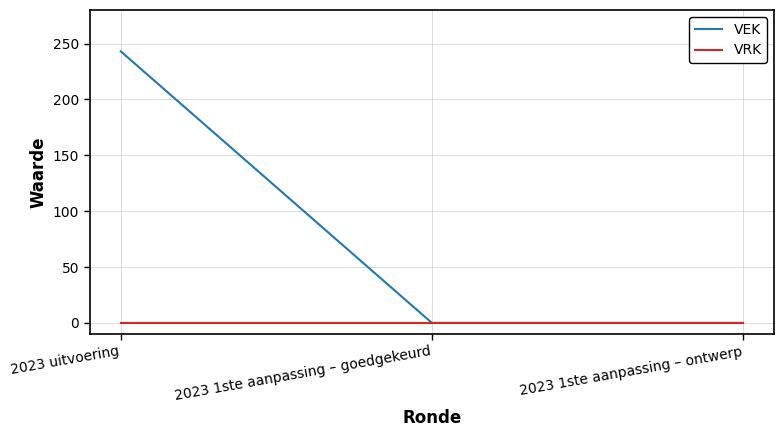

Rank the series by their maximum value, from highest to lowest.

VEK, VRK